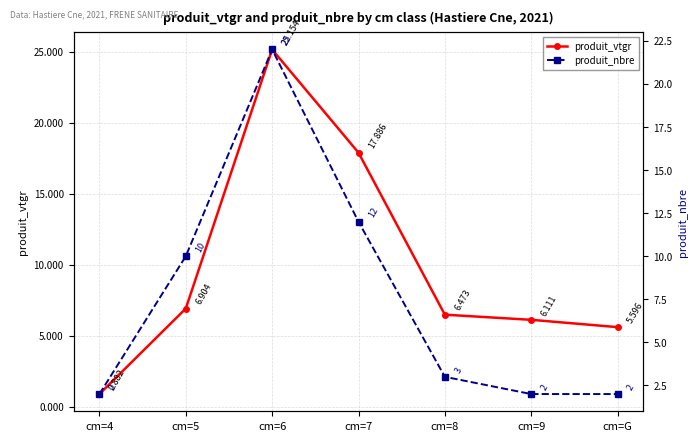

At which category is the sum across all series the highest?

cm=6